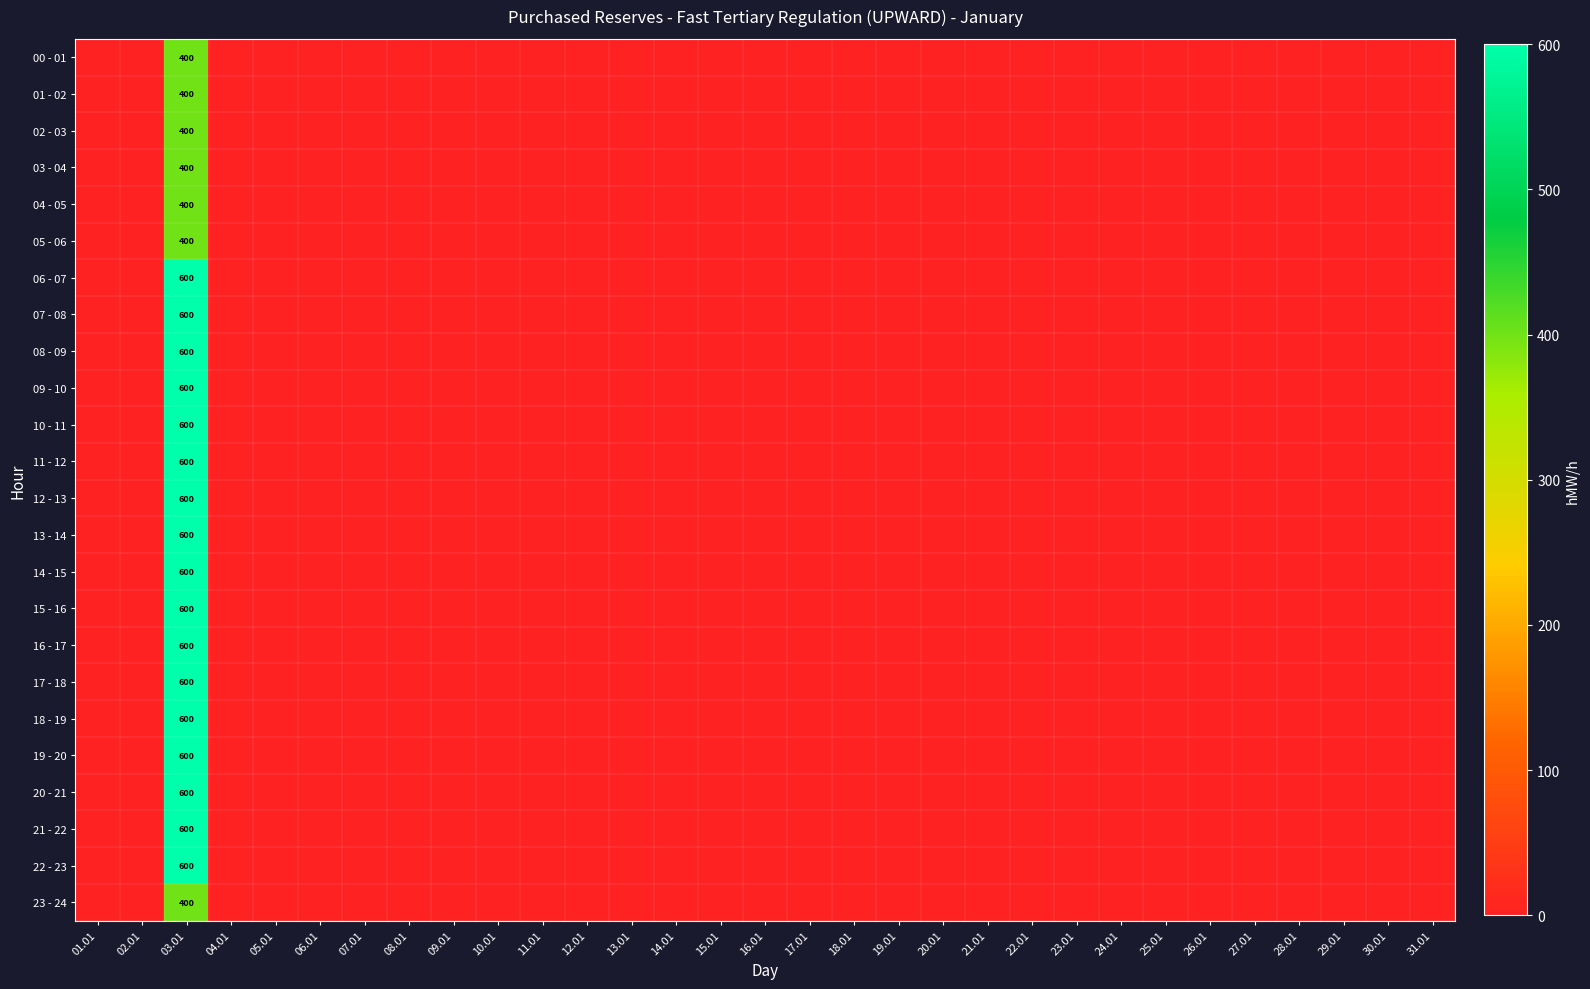

Which series has the largest total across all categories?

06 - 07